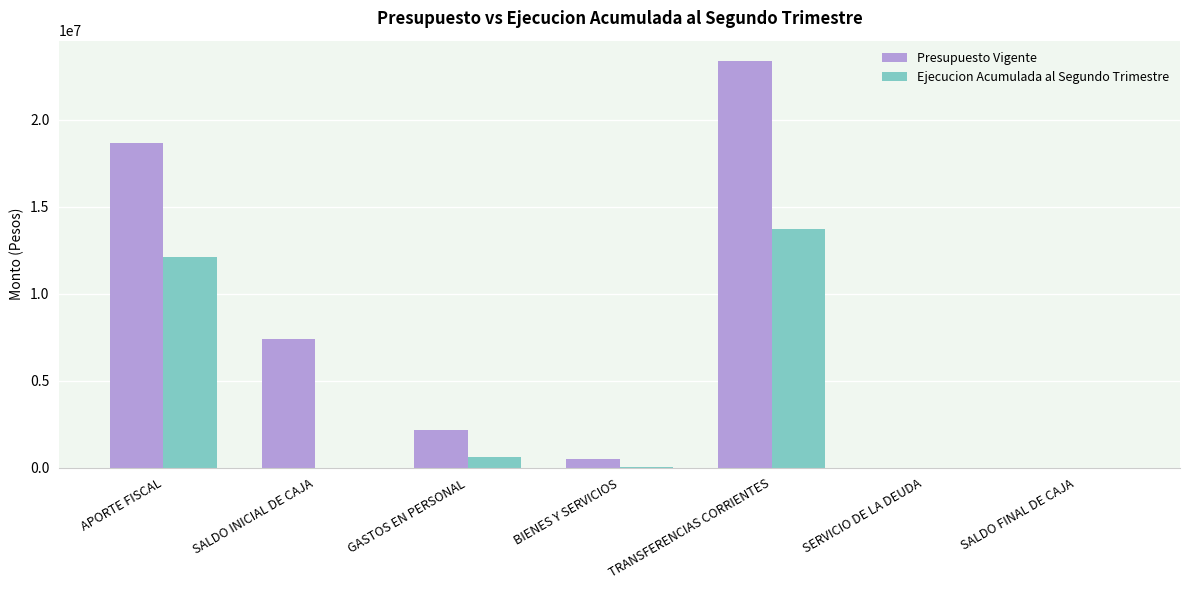

Which series changed the most between APORTE FISCAL and SERVICIO DE LA DEUDA?

Presupuesto Vigente